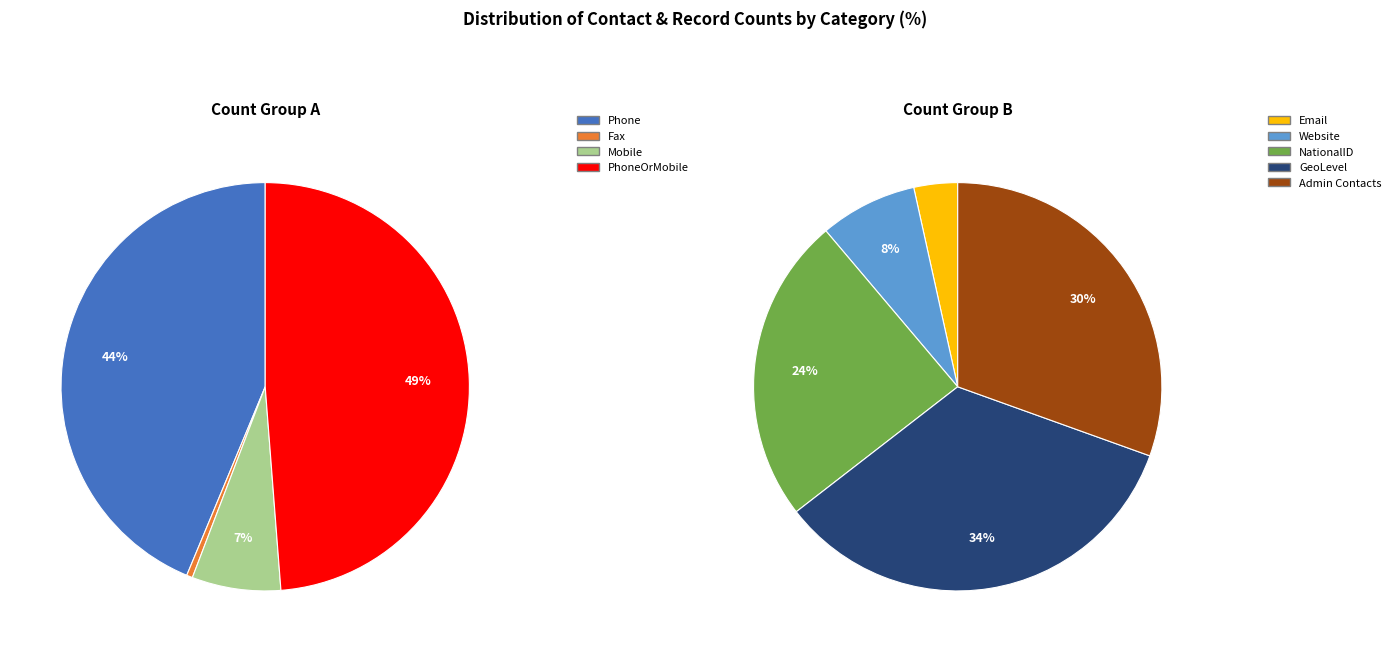

Count the number of slices in the pie.

9